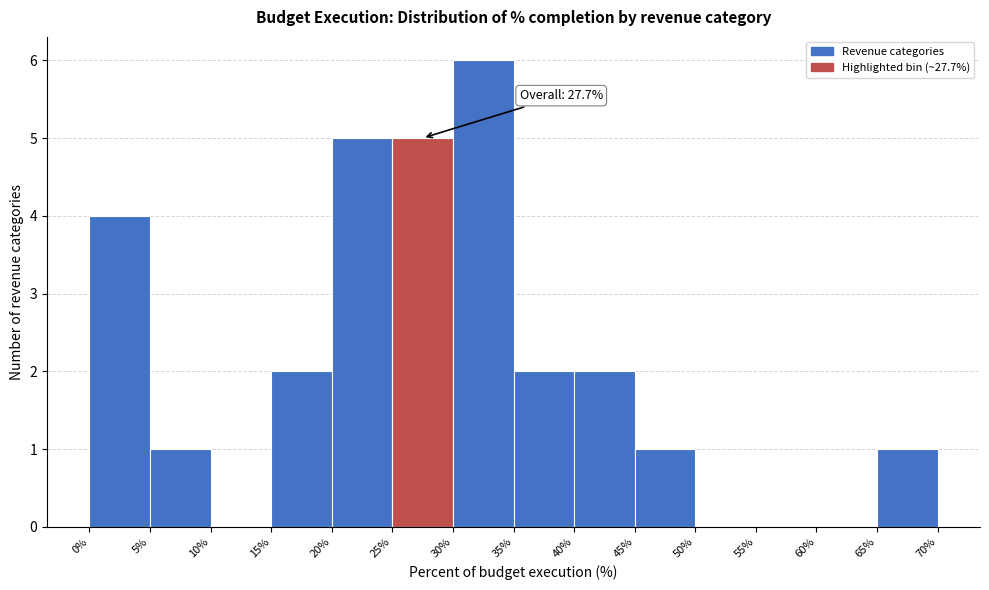

Which range on the x-axis has the tallest bar?

30% to 35%